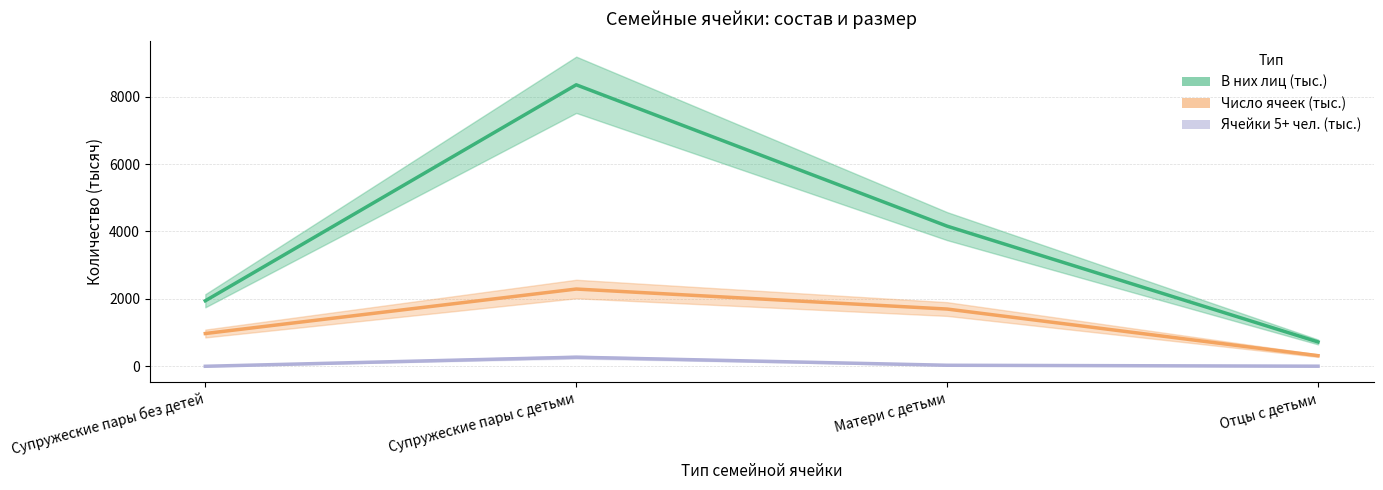

Which category has the highest value in the Ячейки 5+ чел. (тыс.) series?

Супружеские пары с детьми